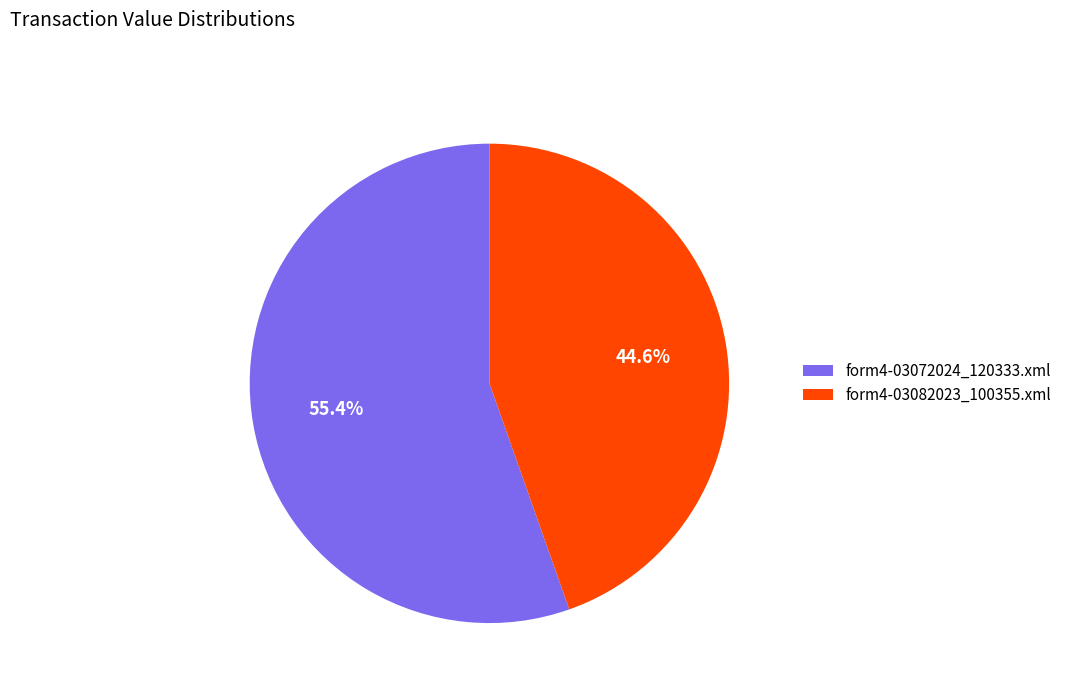

What is the ratio of the value at form4-03082023_100355.xml to the value at form4-03072024_120333.xml?

0.8